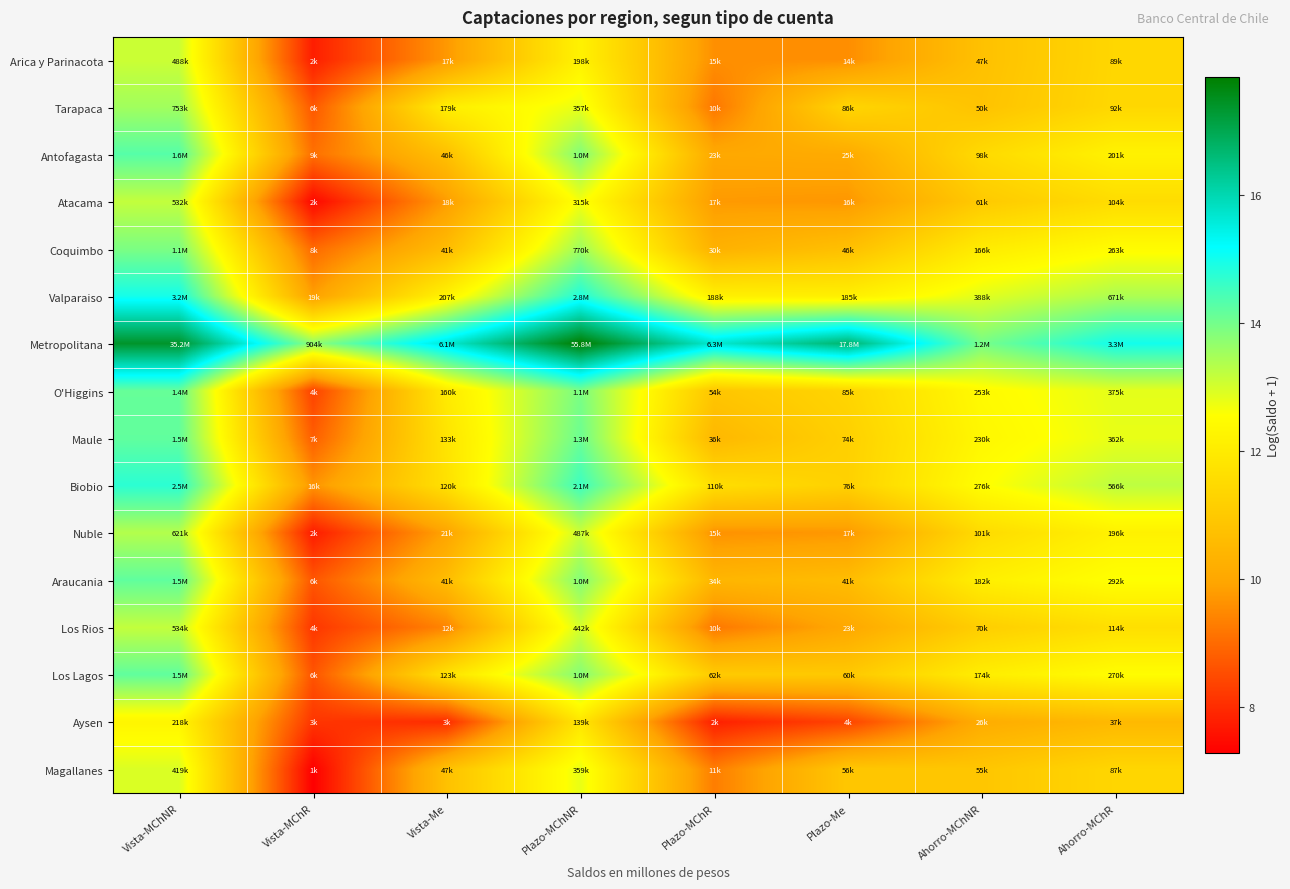

At which category is the sum across all series the highest?

Vista-MChNR